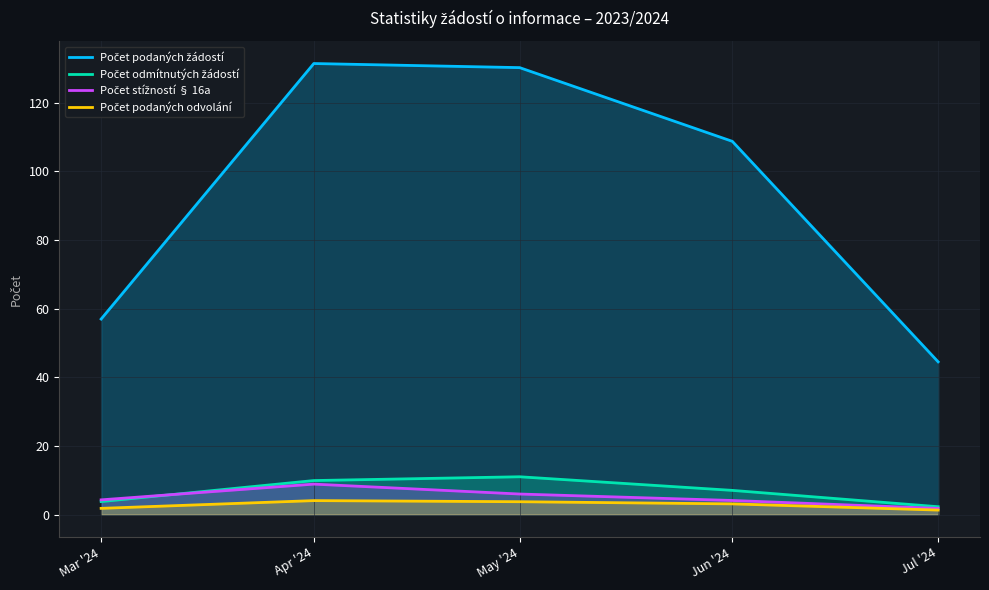

Where does the Počet podaných odvolání series first go above 3?

Apr '24